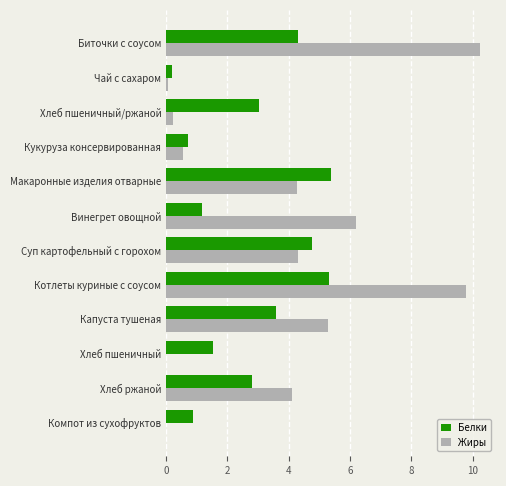

At which category is the sum across all series the highest?

Котлеты куриные с соусом